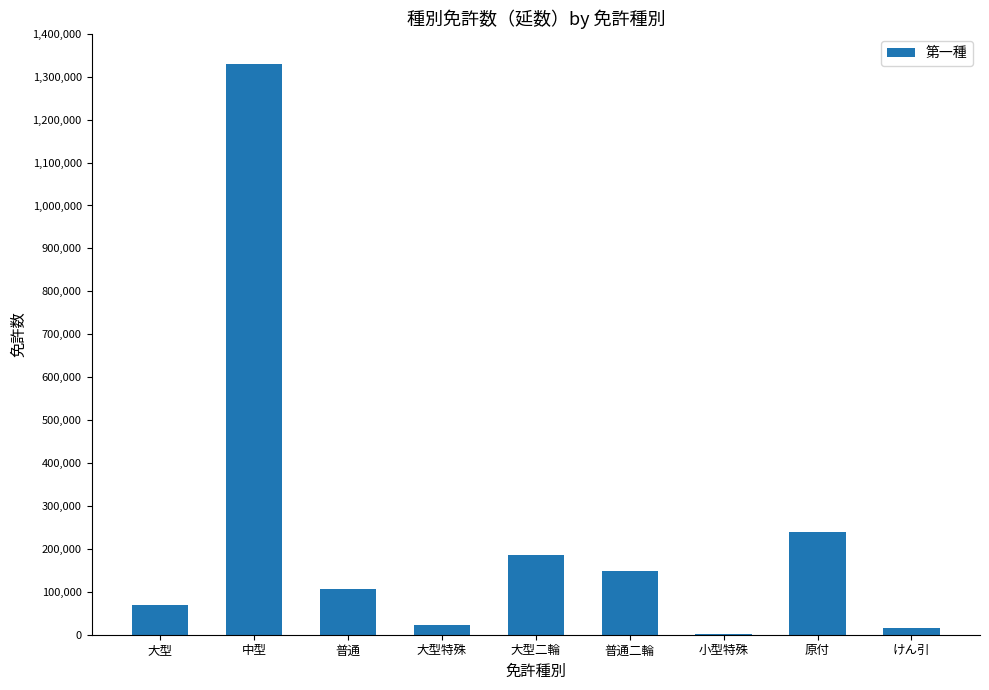

The chart shows a value of 68931 at 大型. True or false?

True